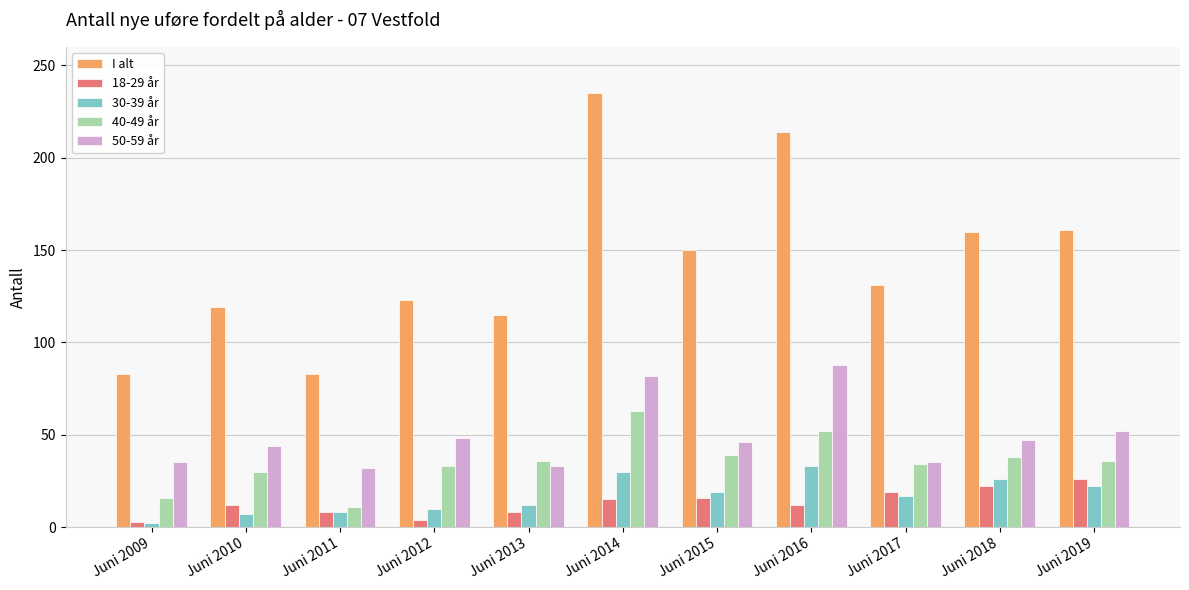

At how many categories does at least one series exceed 129?

6